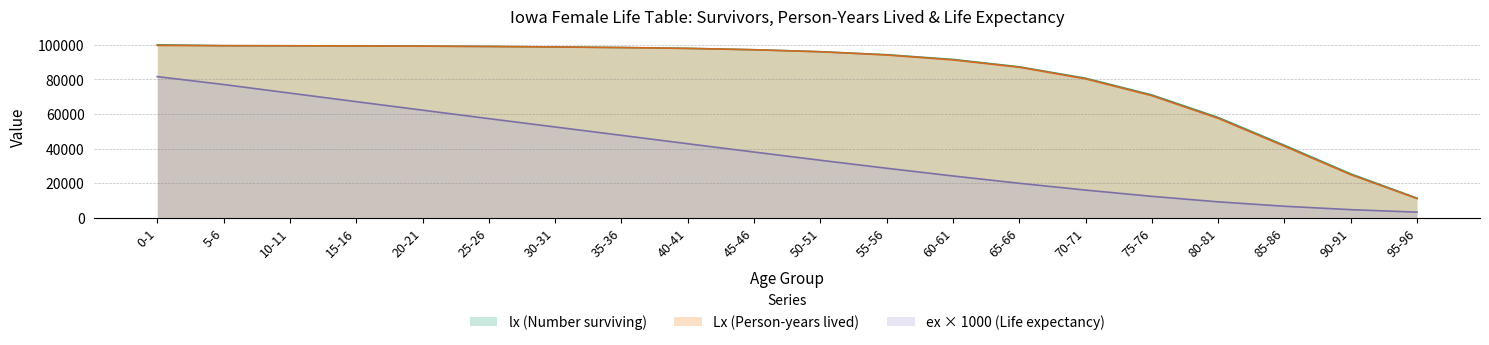

The value of Lx at 30-31 is 98727.2. True or false?

True